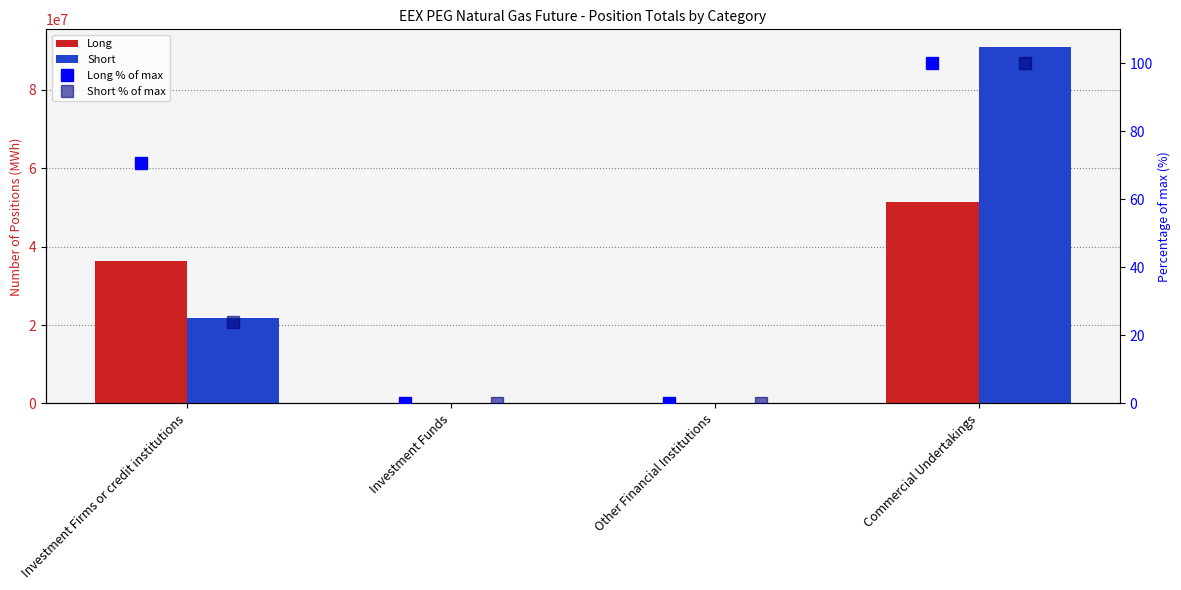

What is the label of the 2nd bar from the left?

Investment Funds